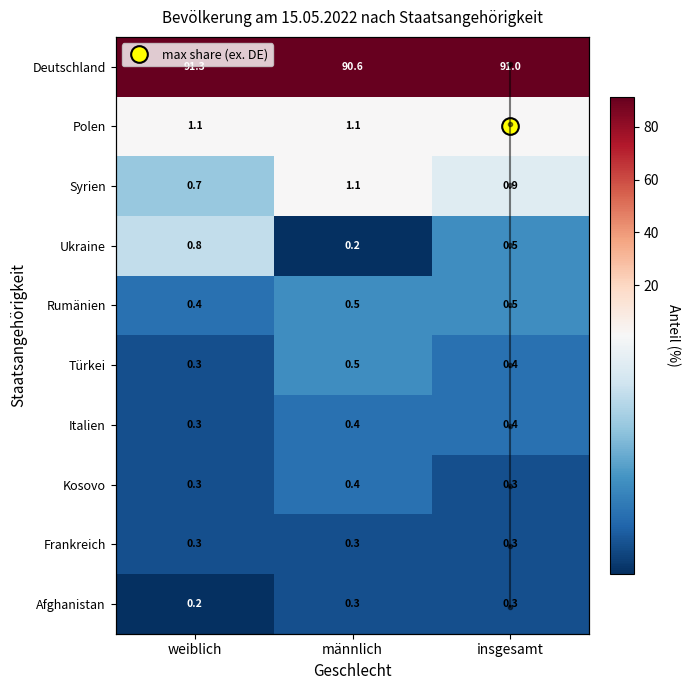

Which series has the widest spread of values?

Deutschland